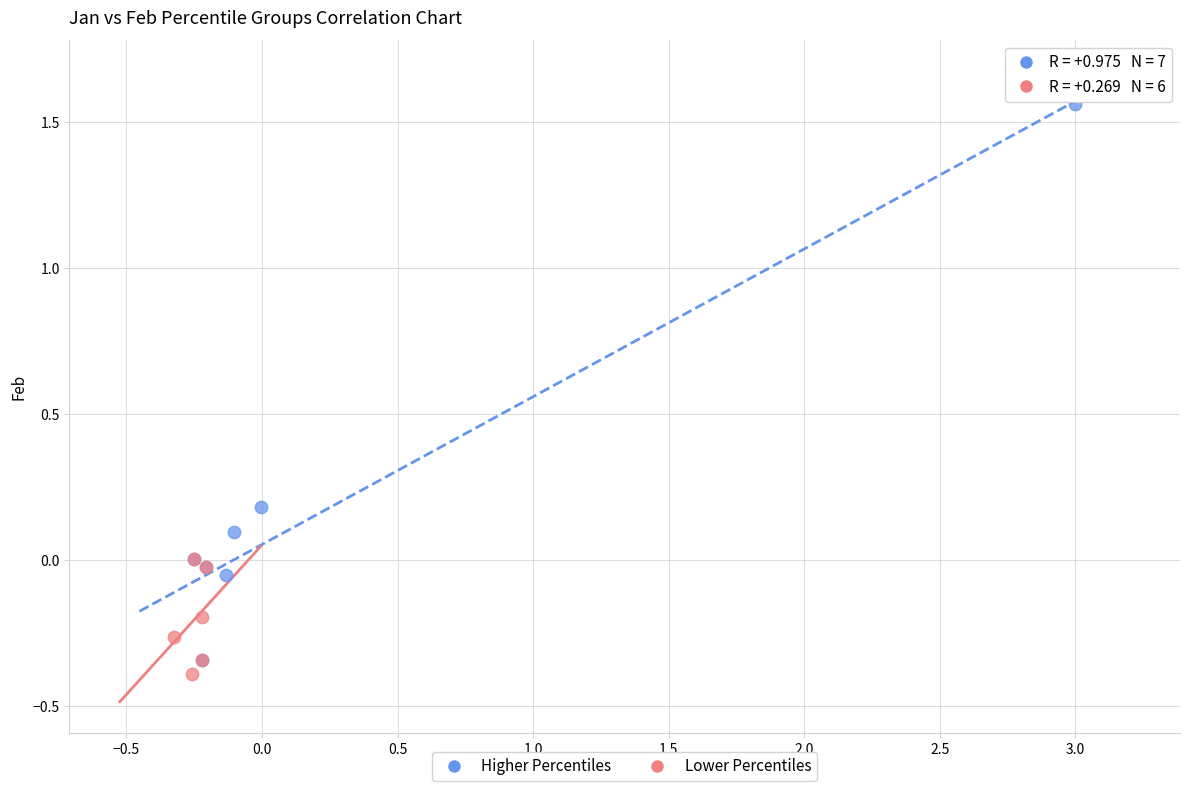

Which series has the widest spread of Y values?

Higher Percentiles